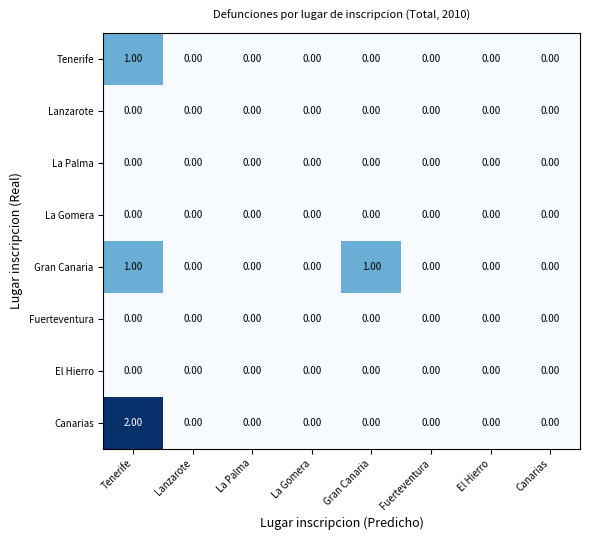

At which category is the sum across all series the highest?

Tenerife